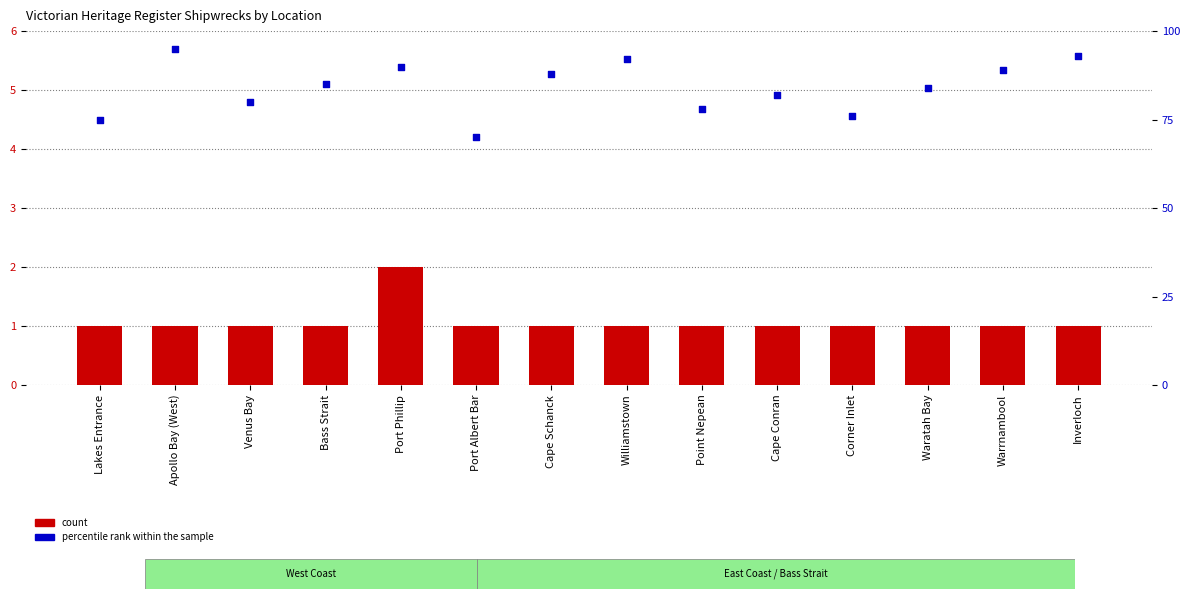

At how many categories does at least one series exceed 49?

14